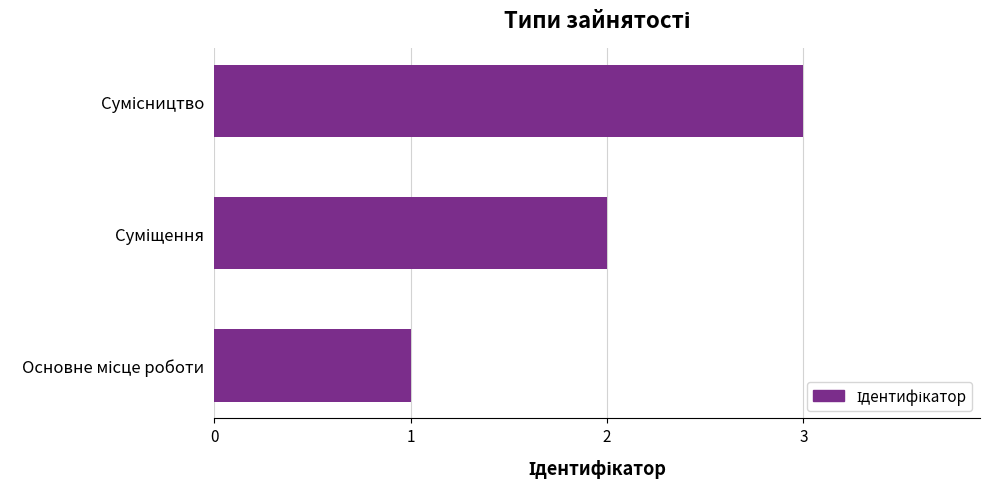

What is the sum of all values?

6